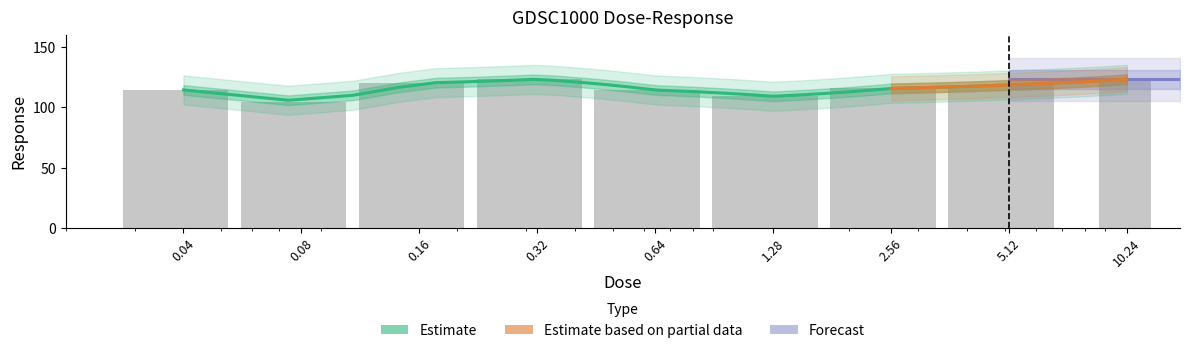

Is it true that the value at 5.12 is 118.5?

True